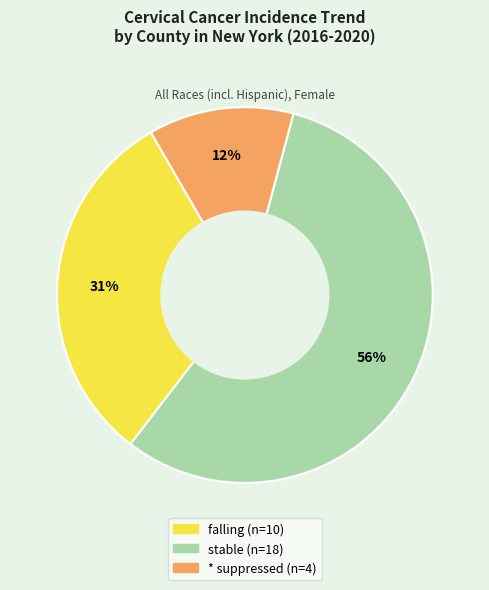

To the nearest percent, what is the difference between the largest and smallest slice percentages?

44%